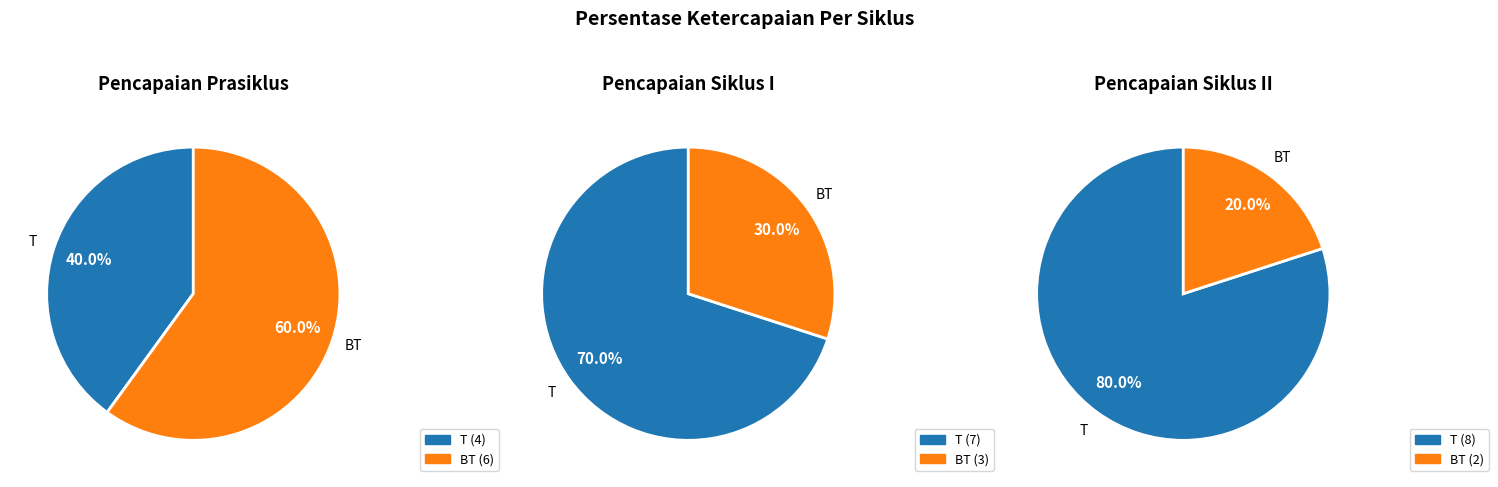

To the nearest percent, what percentage of the pie is T?

40%